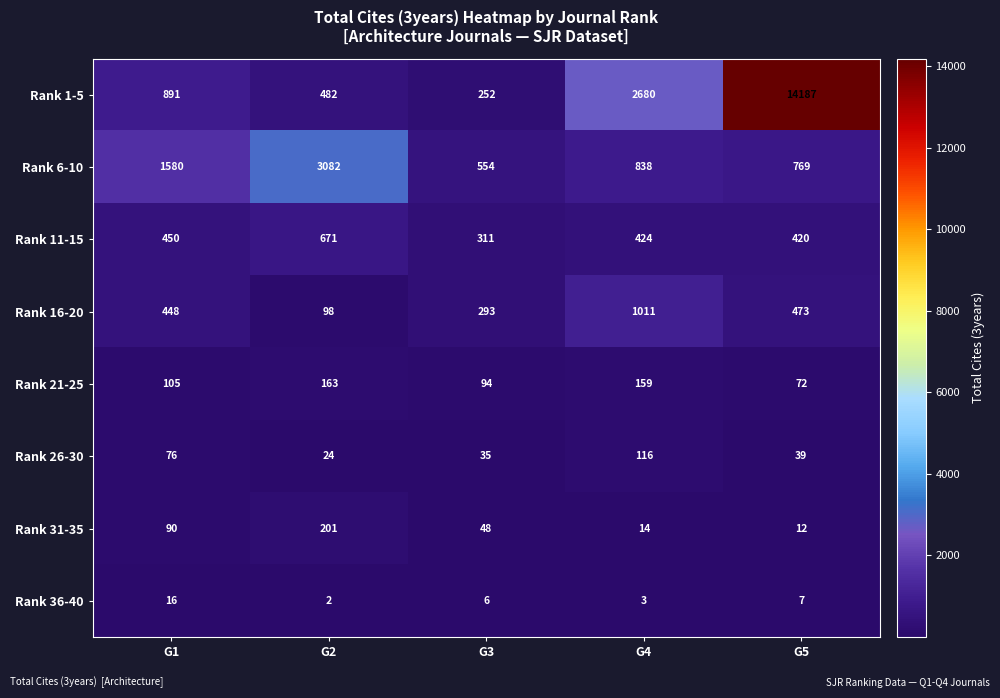

What is the total value across all series at G2?

4723